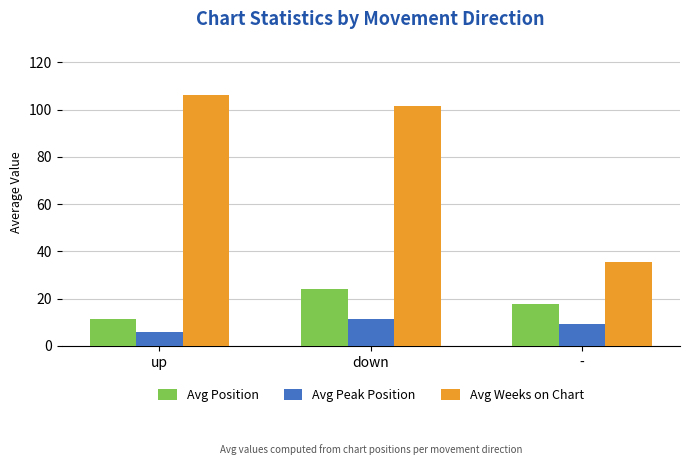

How many distinct data groups are displayed?

3